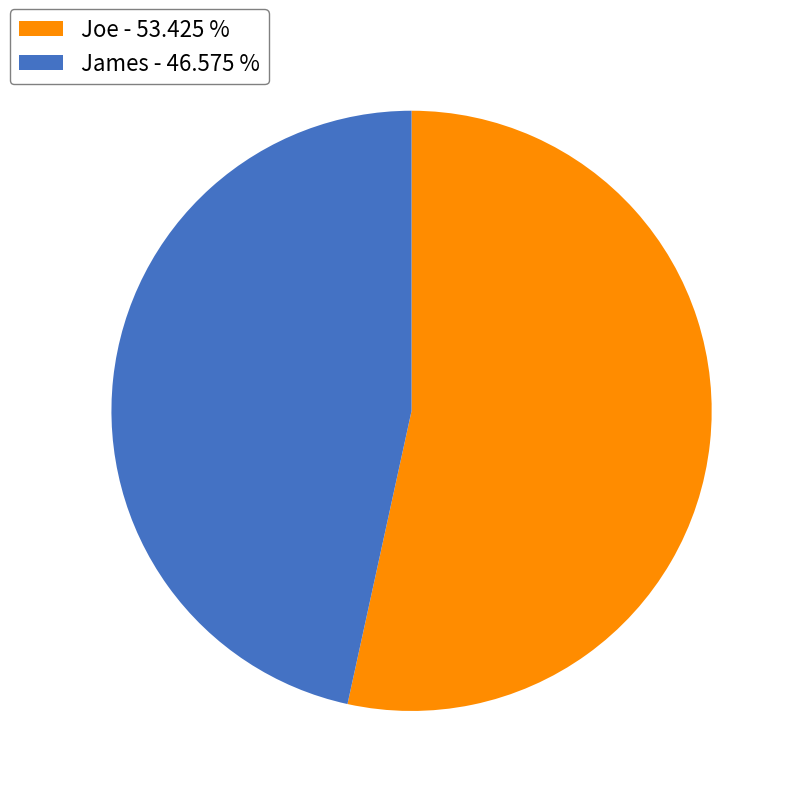

Count the number of slices in the pie.

2